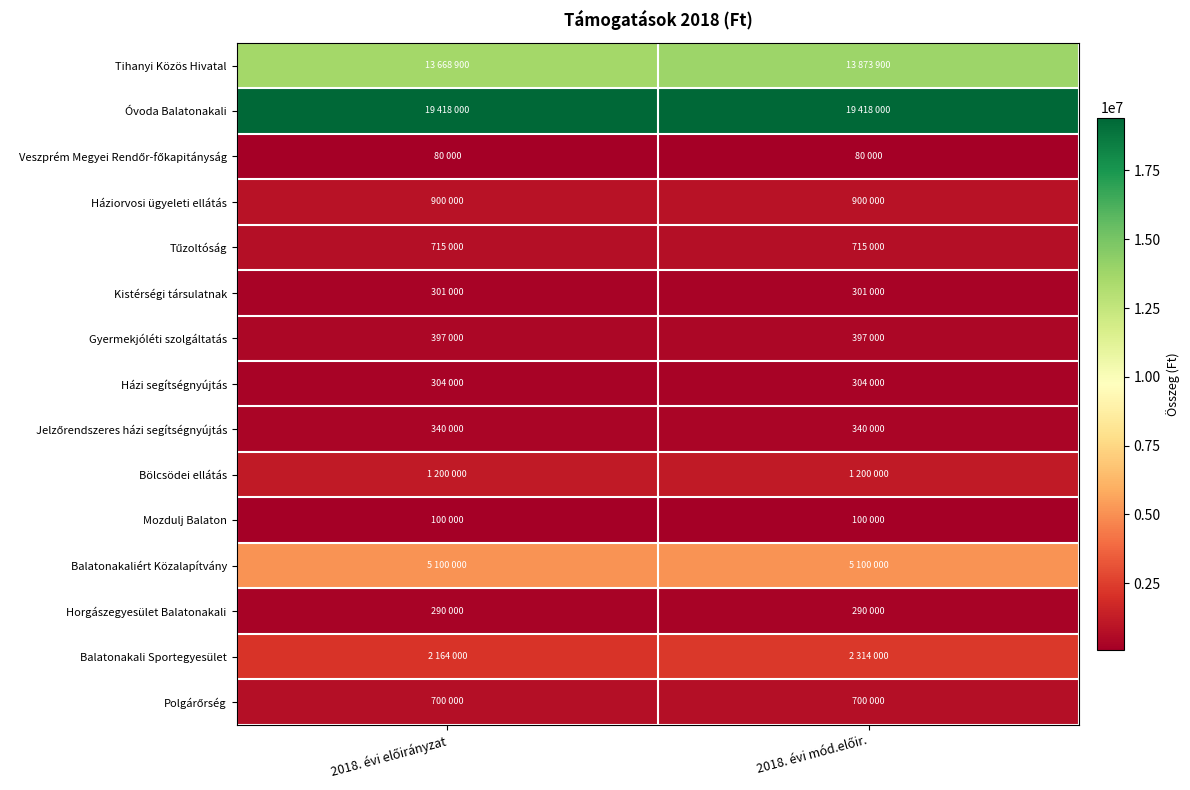

At which category does the chart reach its peak across all series?

2018. évi előirányzat